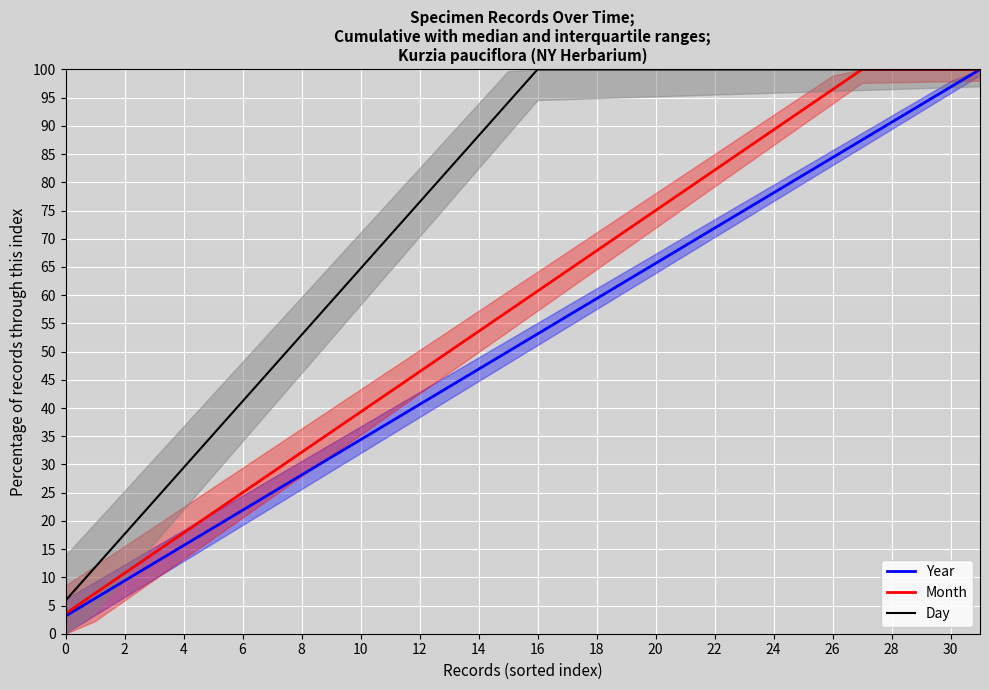

What is the maximum value for Year?

100.0